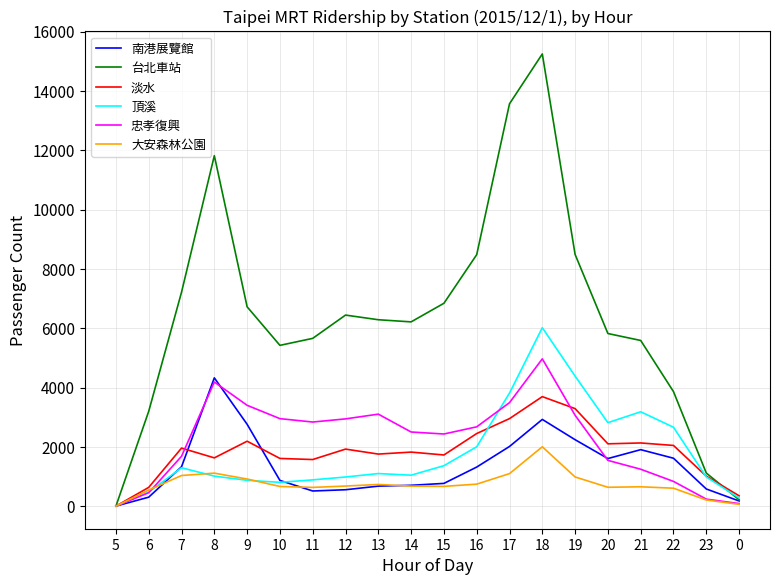

Between 12 and 16, which series saw the biggest shift?

台北車站